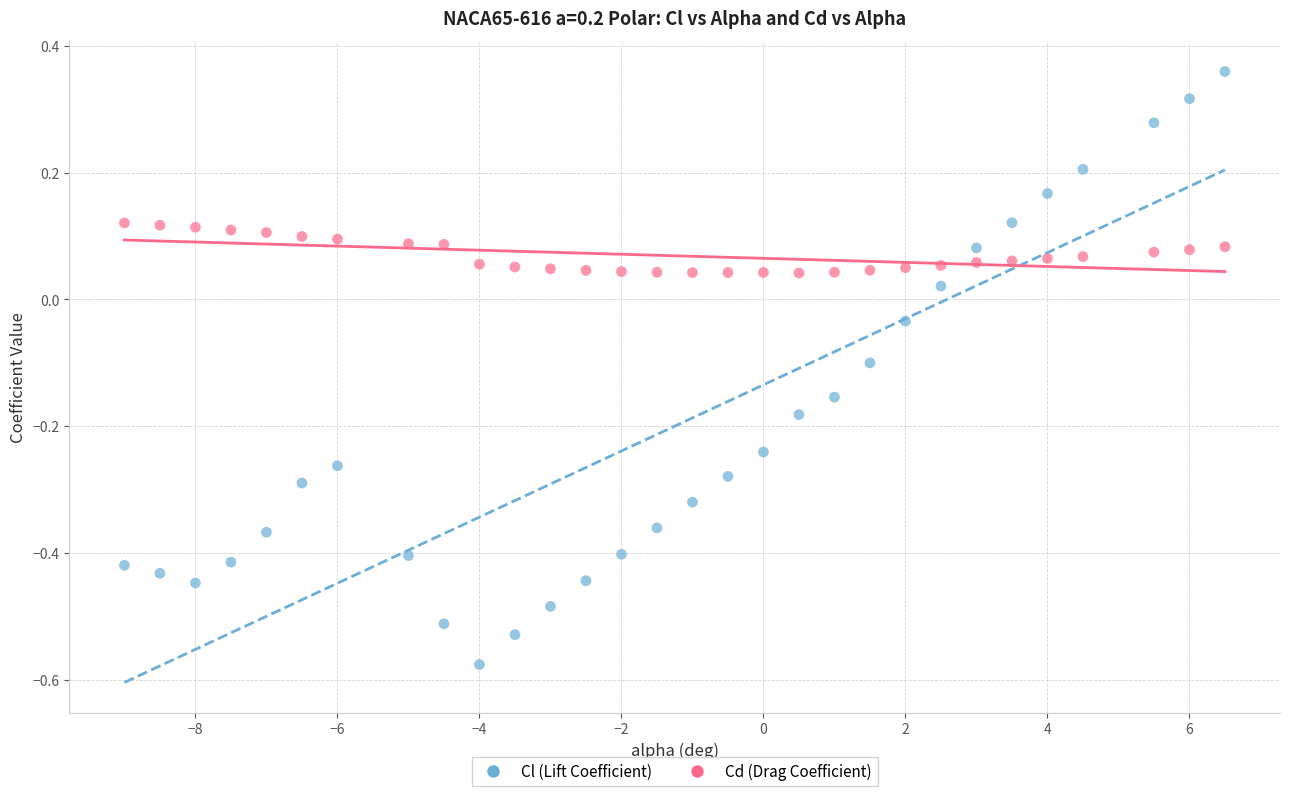

Which series reaches the maximum Y coordinate?

Cl (Lift Coefficient)